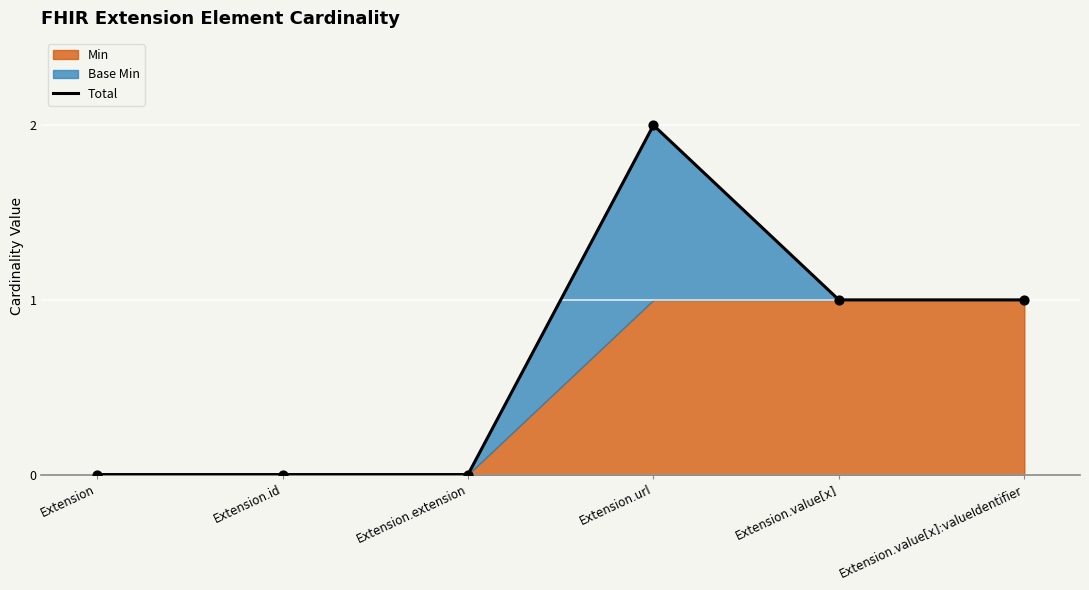

Between Extension.extension and Extension.value[x], which is larger?

Extension.value[x]